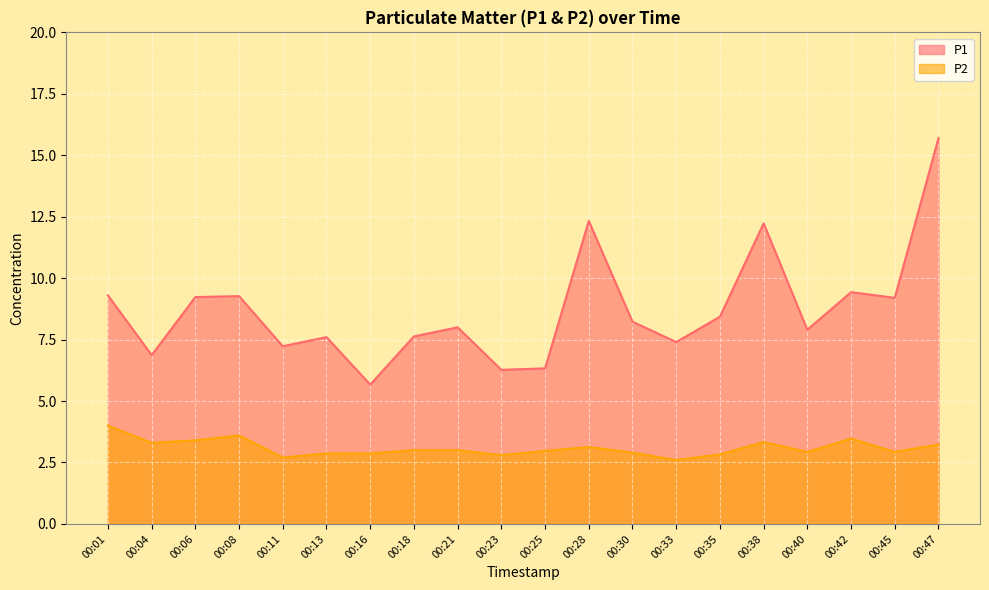

Reading right to left, what are all the values shown in this chart?

P1: 00:47=15.7	00:45=9.2	00:42=9.4	00:40=7.9	00:38=12.2	00:35=8.4	00:33=7.4	00:30=8.2	00:28=12.3	00:25=6.3	00:23=6.3	00:21=8.0	00:18=7.6	00:16=5.7	00:13=7.6	00:11=7.2	00:08=9.3	00:06=9.2	00:04=6.9	00:01=9.3
P2: 00:47=3.2	00:45=2.9	00:42=3.5	00:40=2.9	00:38=3.3	00:35=2.8	00:33=2.6	00:30=2.9	00:28=3.1	00:25=3.0	00:23=2.8	00:21=3.0	00:18=3.0	00:16=2.9	00:13=2.9	00:11=2.7	00:08=3.6	00:06=3.4	00:04=3.3	00:01=4.0